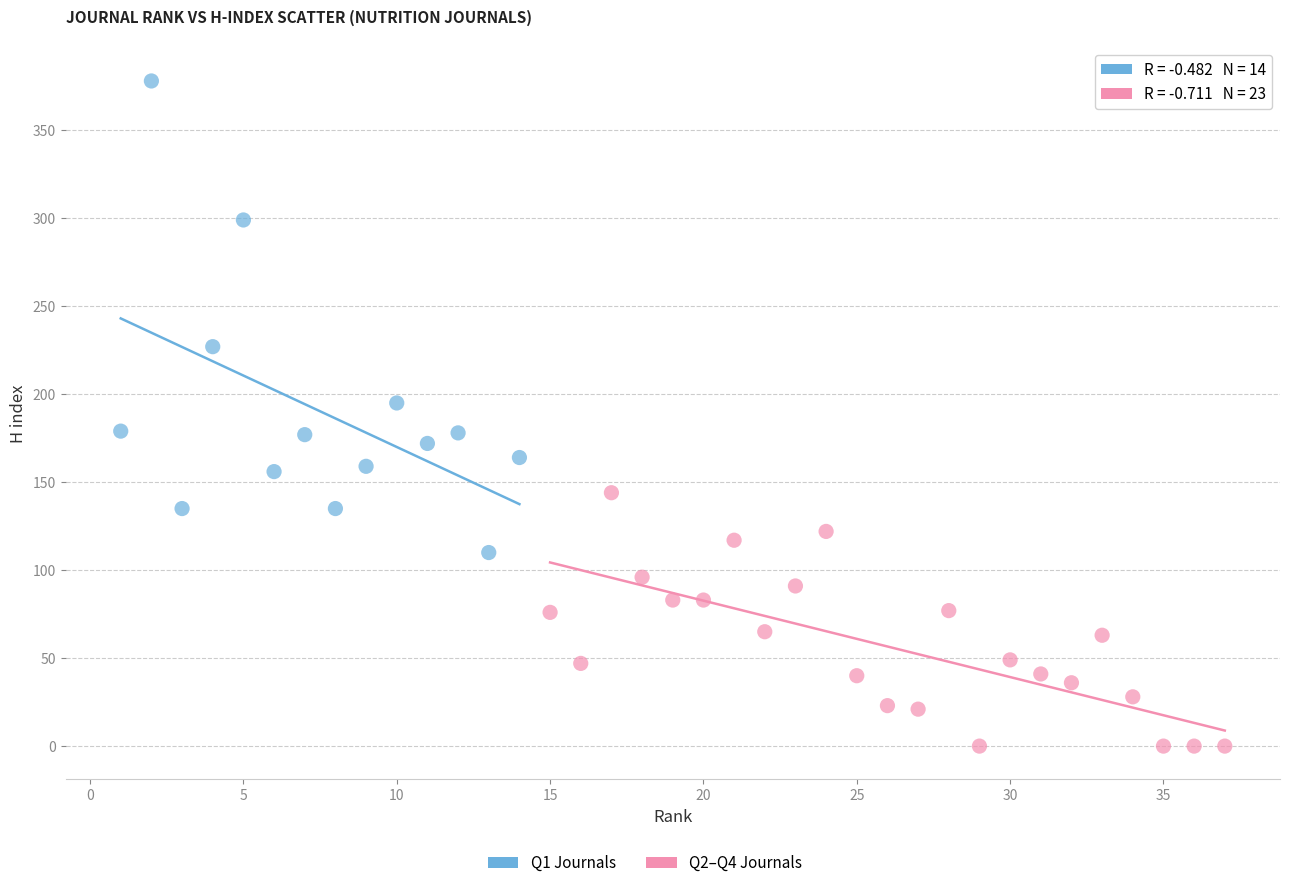

Which series contains the highest Y value?

Q1 Journals